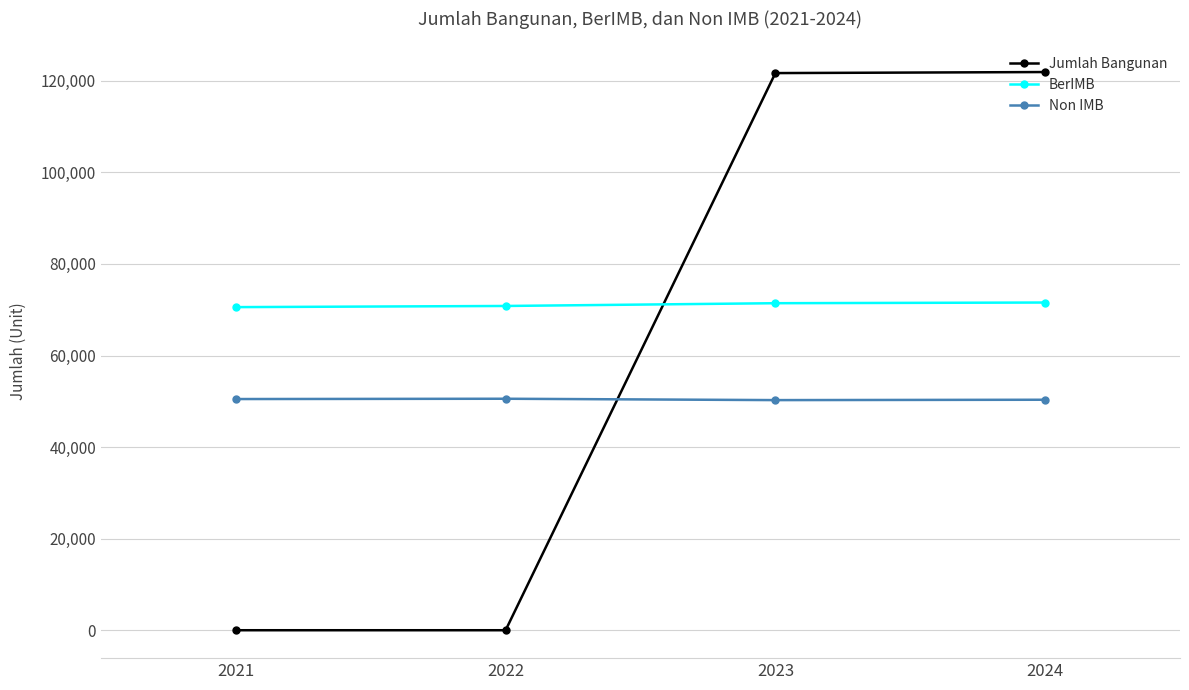

Is the value of BerIMB at 2021 greater than the value of Jumlah Bangunan at 2023?

No